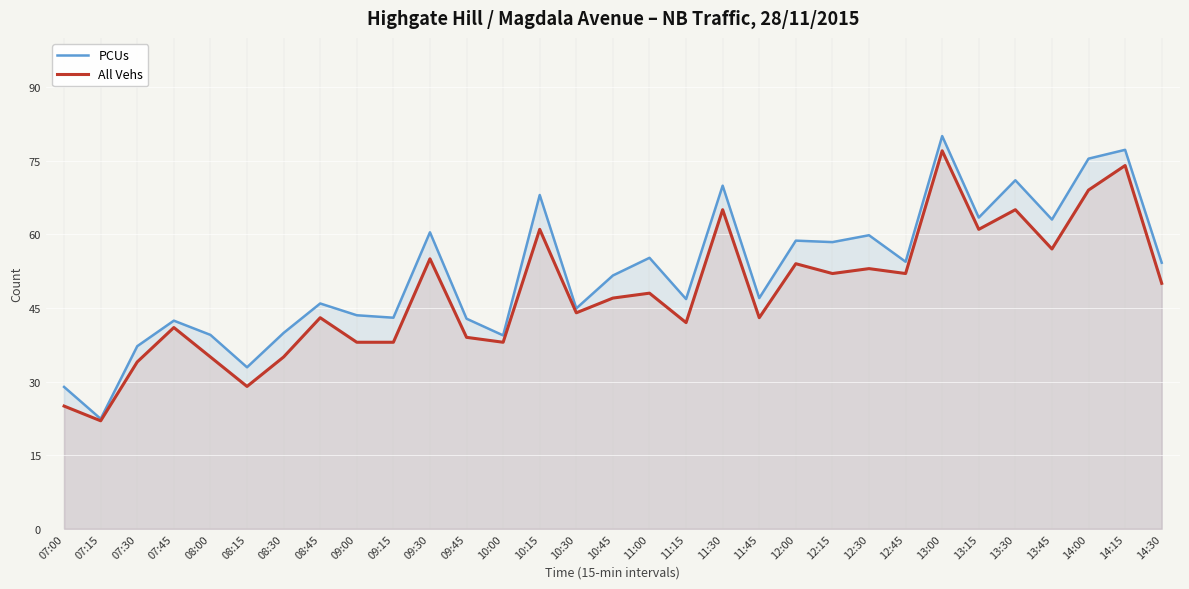

What is the difference between the highest and lowest values at 09:45?

3.8